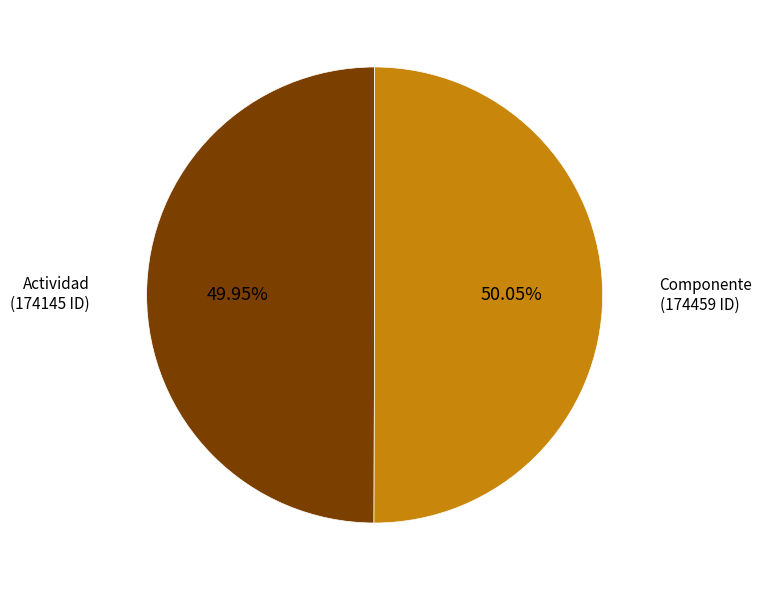

How many slices are in this pie chart?

2